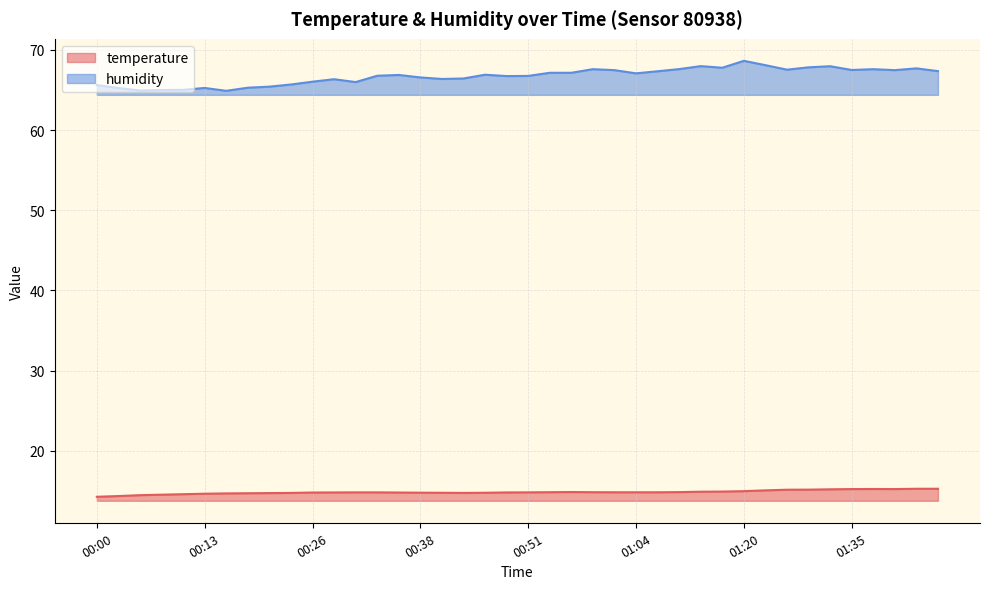

Rank the series by their average value, from highest to lowest.

humidity, temperature